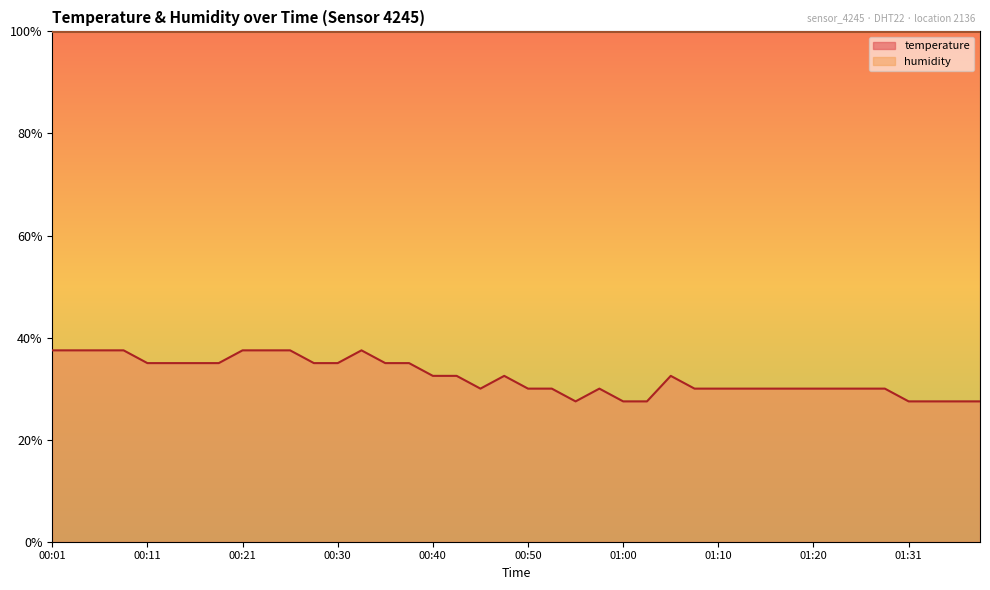

Reading right to left, list all the values displayed in this chart.

01:38=27.5	01:36=27.5	01:33=27.5	01:31=27.5	01:28=30.0	01:26=30.0	01:23=30.0	01:20=30.0	01:18=30.0	01:15=30.0	01:13=30.0	01:10=30.0	01:08=30.0	01:05=32.5	01:02=27.5	01:00=27.5	00:58=30.0	00:55=27.5	00:53=30.0	00:50=30.0	00:48=32.5	00:45=30.0	00:43=32.5	00:40=32.5	00:38=35.0	00:35=35.0	00:33=37.5	00:30=35.0	00:28=35.0	00:25=37.5	00:23=37.5	00:21=37.5	00:18=35.0	00:16=35.0	00:13=35.0	00:11=35.0	00:08=37.5	00:06=37.5	00:03=37.5	00:01=37.5